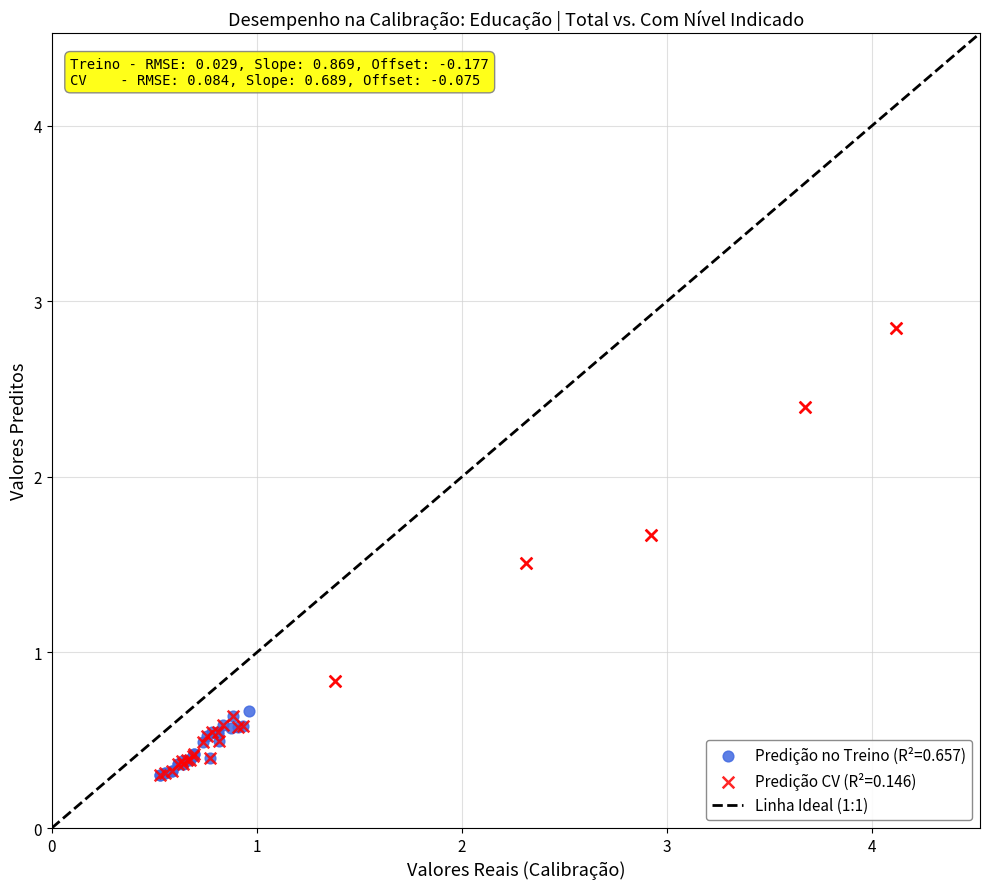

Which series contains the highest Y value?

Predição CV (R²=0.146)